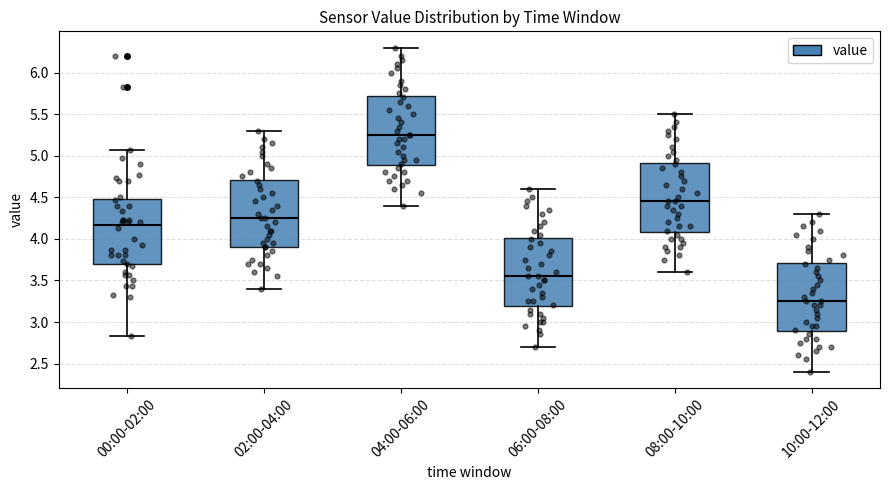

Where does the upper whisker of the box for 10:00-12:00 end on the y-axis? The values are not printed on the chart, so give them approximately, as read against the axis.

4.30